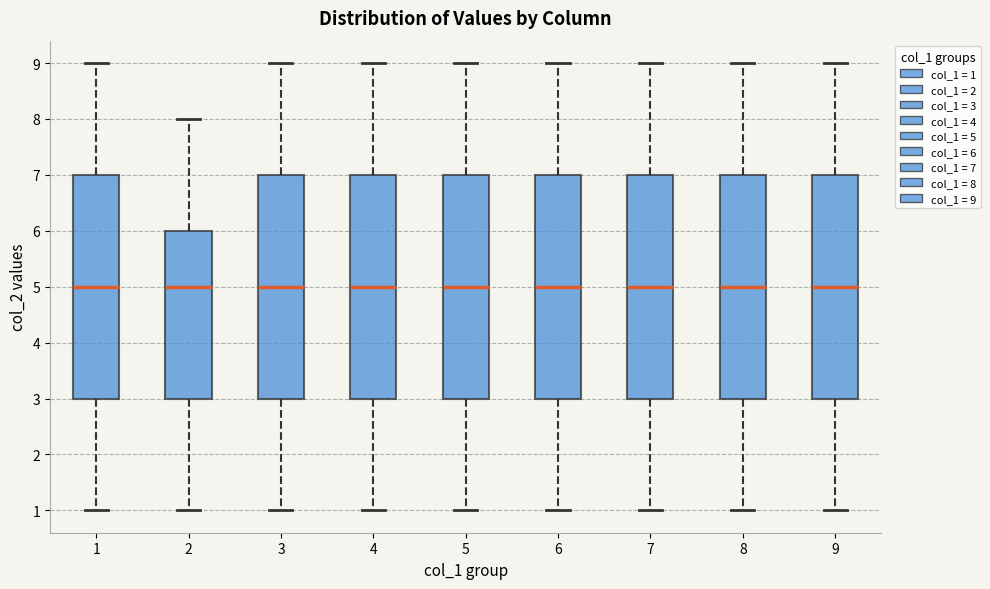

Where does the upper whisker of the box at x = 7 end on the y-axis? The values are not printed on the chart, so give them approximately, as read against the axis.

9